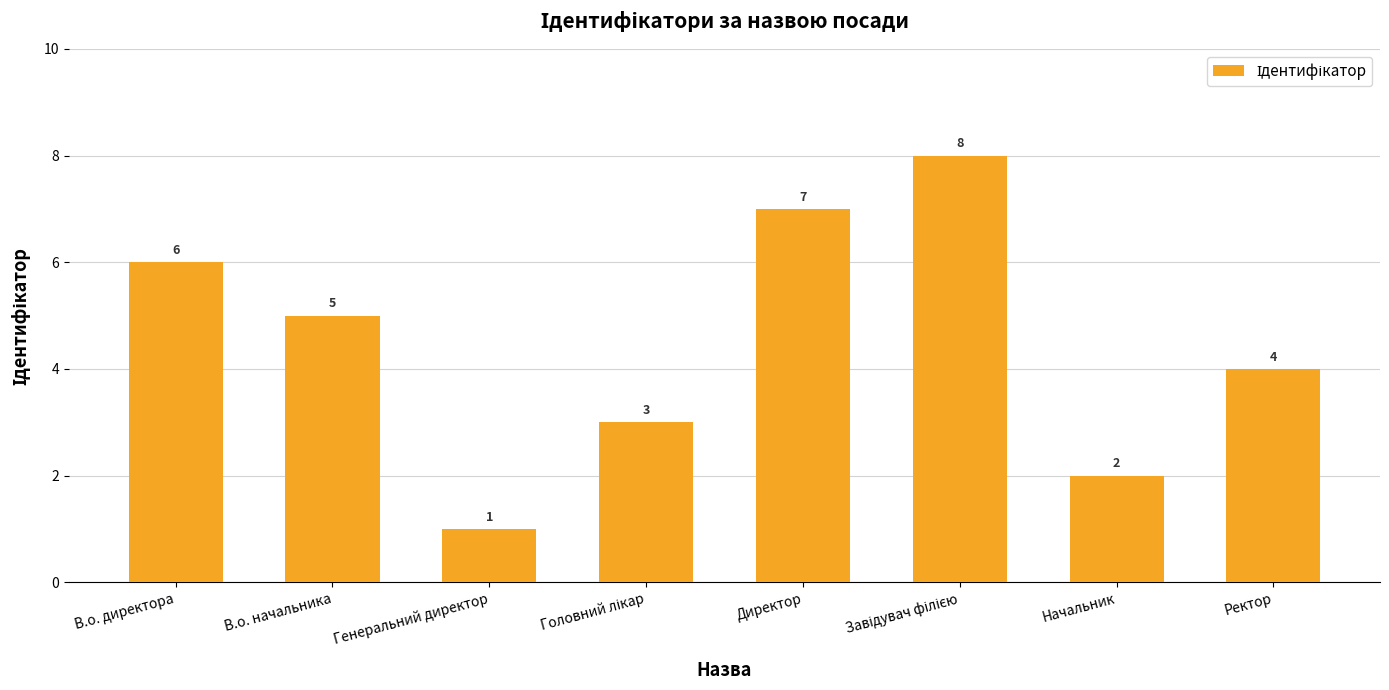

What is the value of the 8th bar from the left?

4